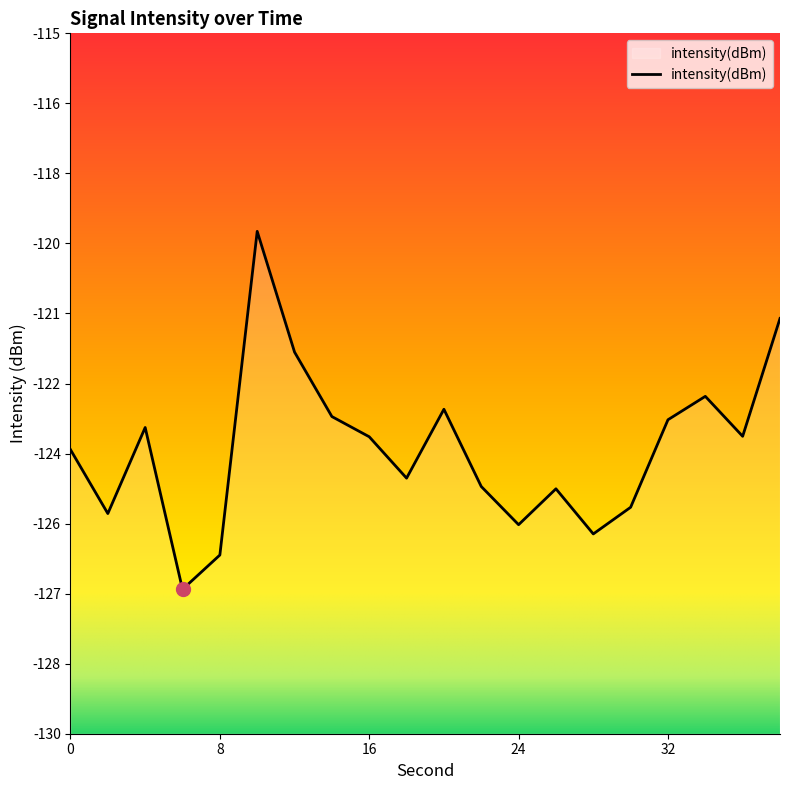

Between 30 and 32, which is larger?

32